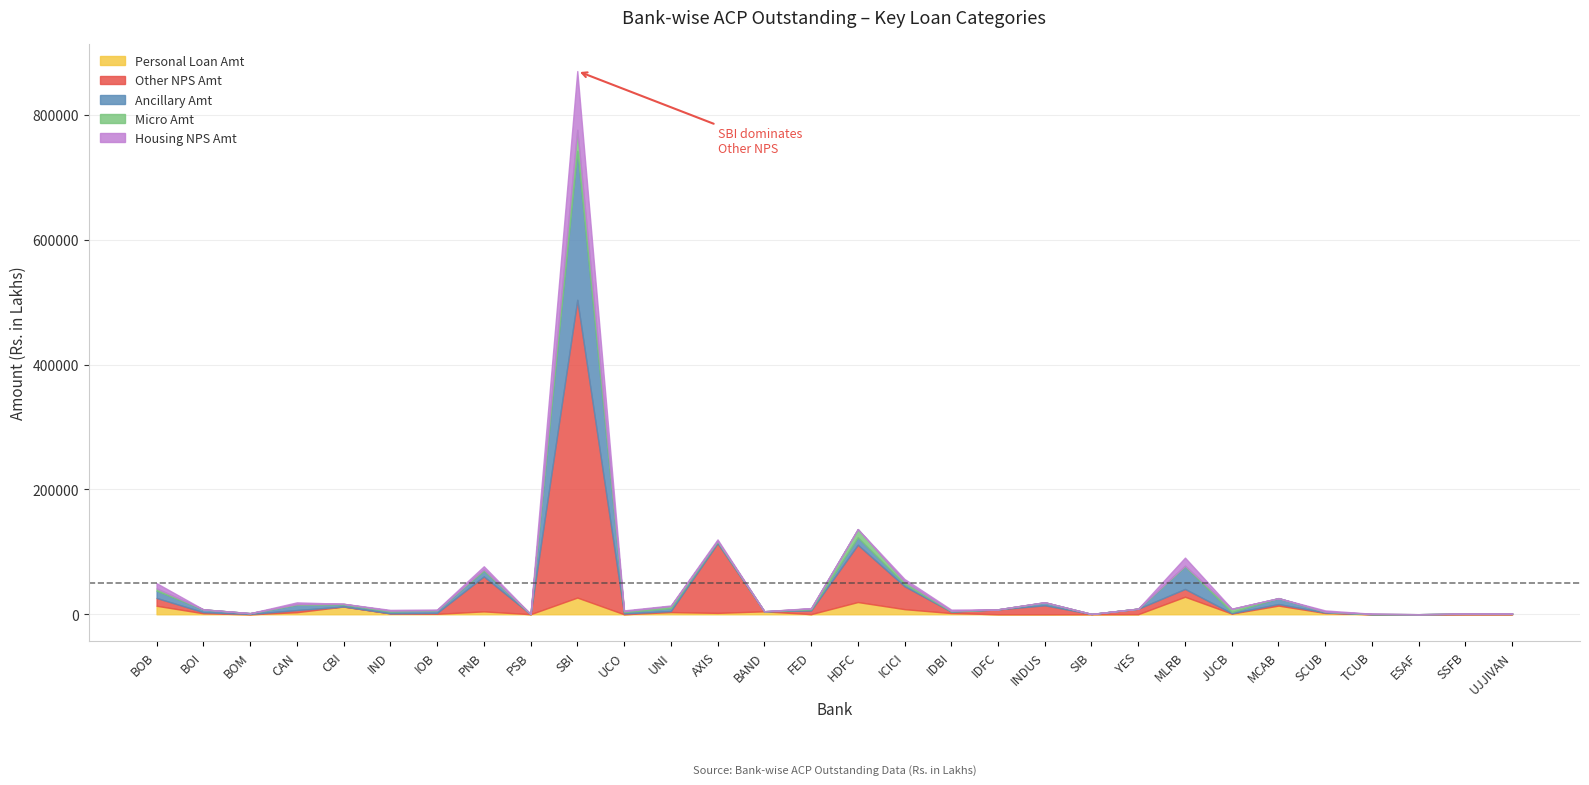

List the labels in order of Housing NPS Amt value, smallest first.

BOM, BAND, IDFC, INDUS, YES, MCAB, TCUB, ESAF, SSFB, UJJIVAN, SIB, PSB, BOI, HDFC, CBI, JUCB, FED, IOB, UNI, UCO, IND, IDBI, SCUB, AXIS, CAN, ICICI, PNB, BOB, MLRB, SBI